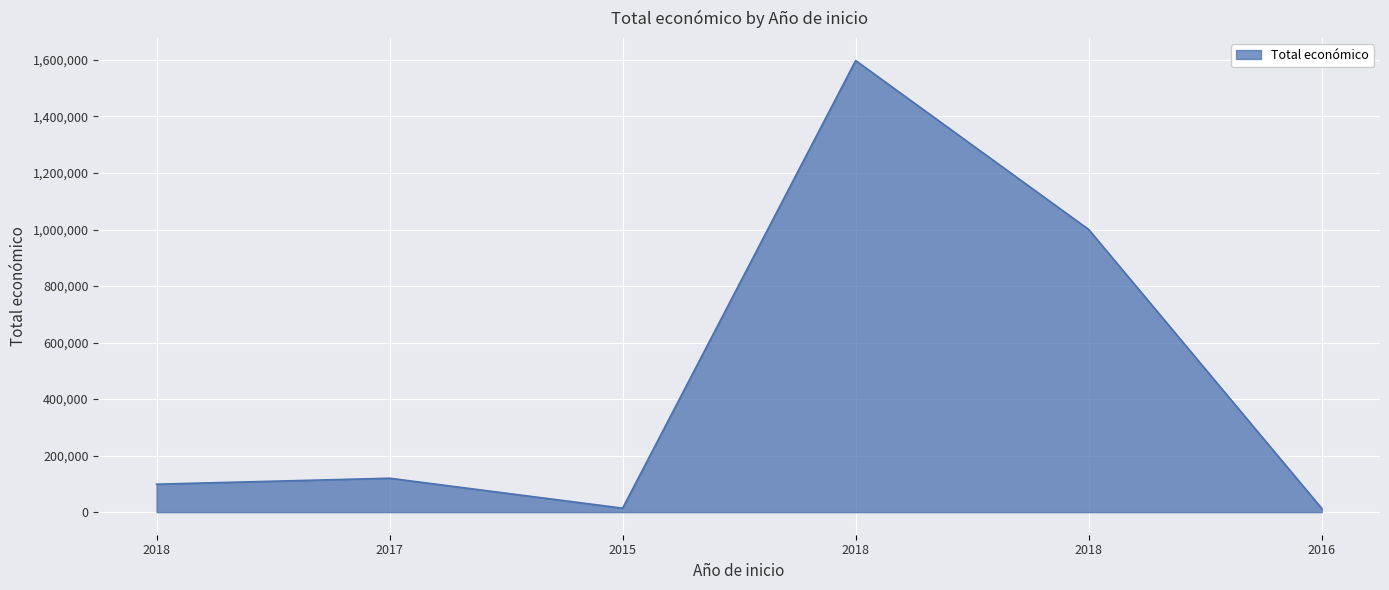

What is the smallest value displayed?

13090